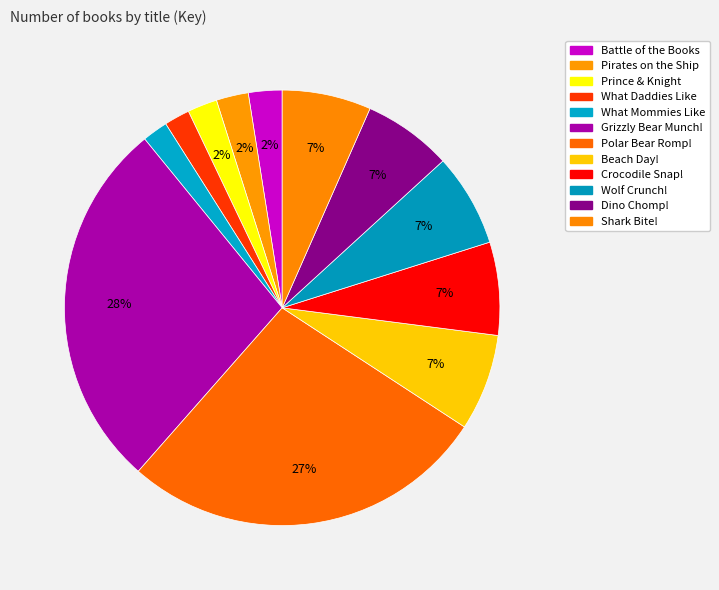

The Prince & Knight slice represents 1% of the pie. True or false?

False